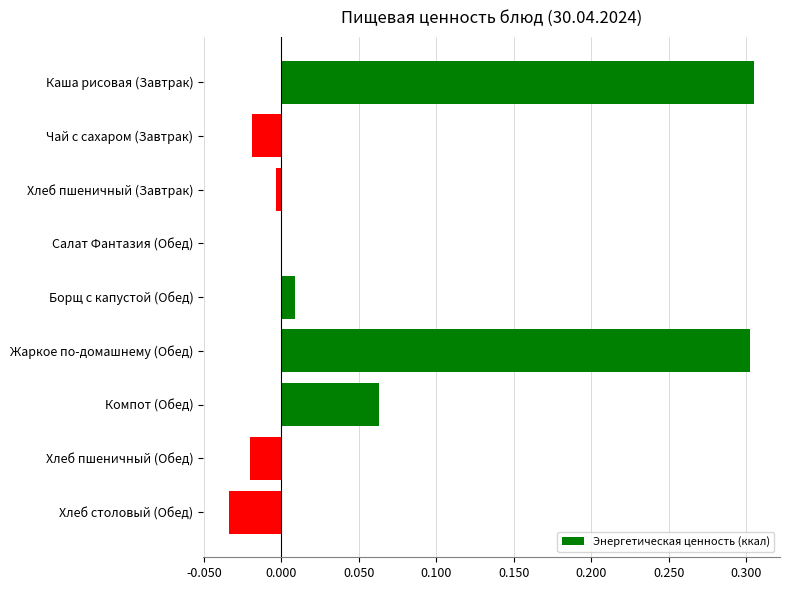

True or false: the data shows 0.0 at Борщ с капустой (Обед).

True